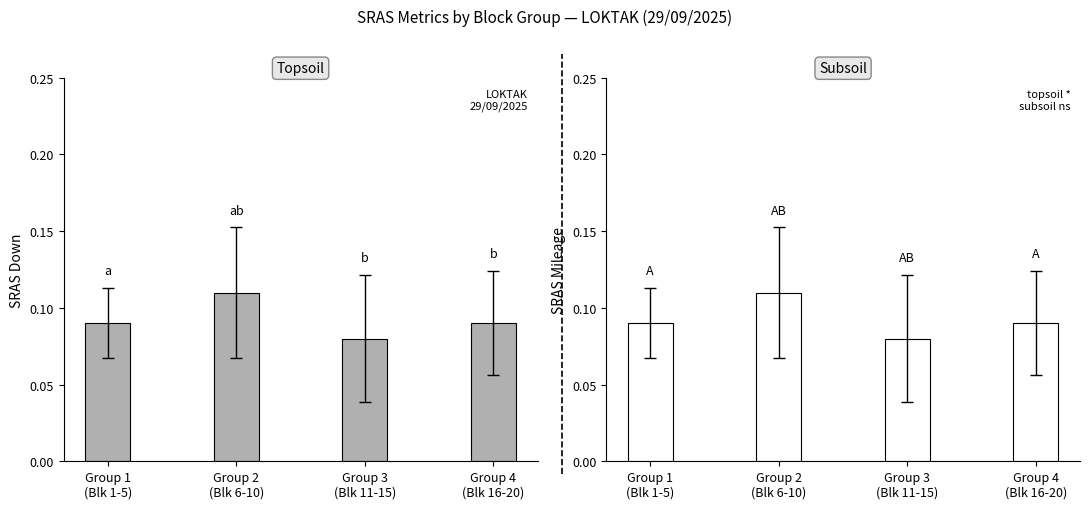

Reading left to right, extract all data points from this chart.

SRAS Down: 0.1	0.1	0.1	0.1
SRAS Mileage: 0.1	0.1	0.1	0.1